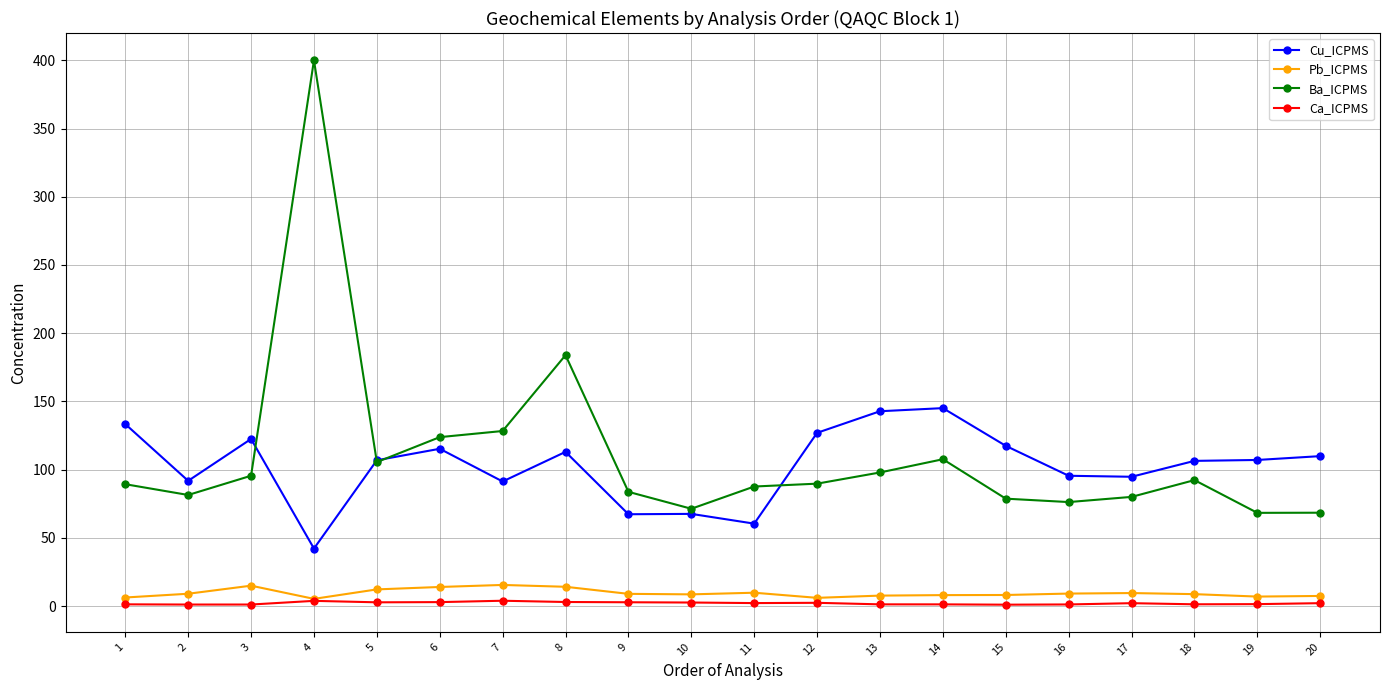

True or false: Cu_ICPMS has a value of 31.8 at 7.

False